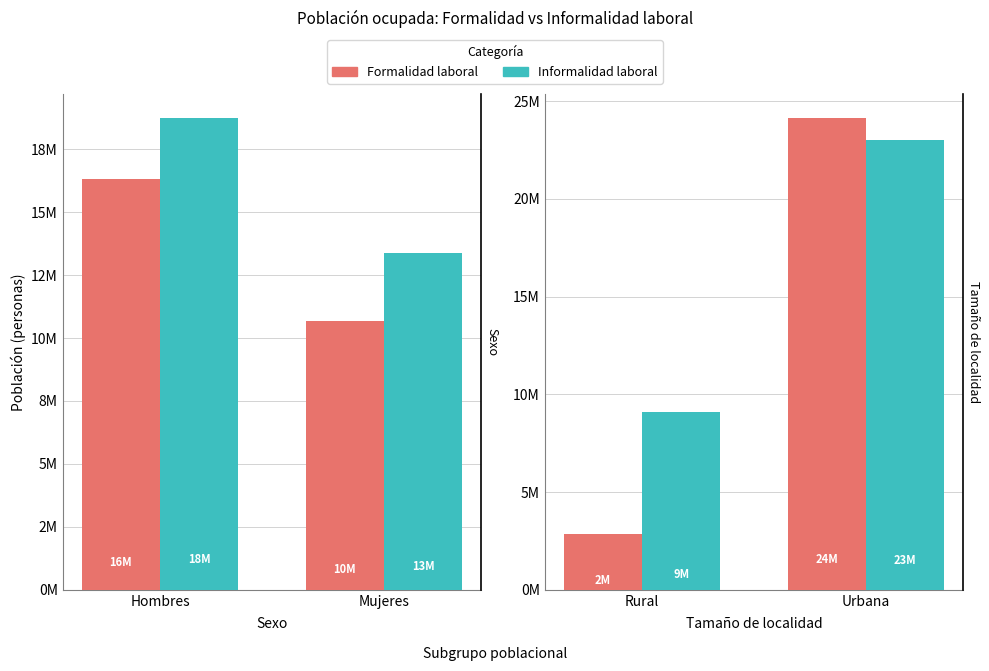

The value of Informalidad laboral at Rural is 14767012. True or false?

False